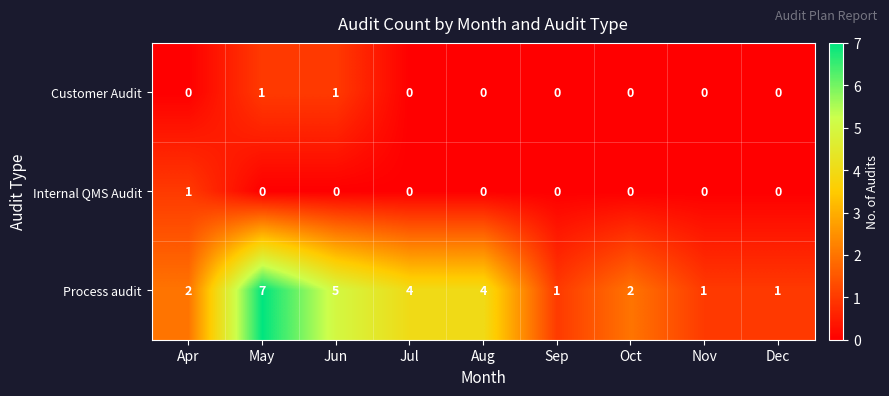

Which label corresponds to the largest value in the chart?

May